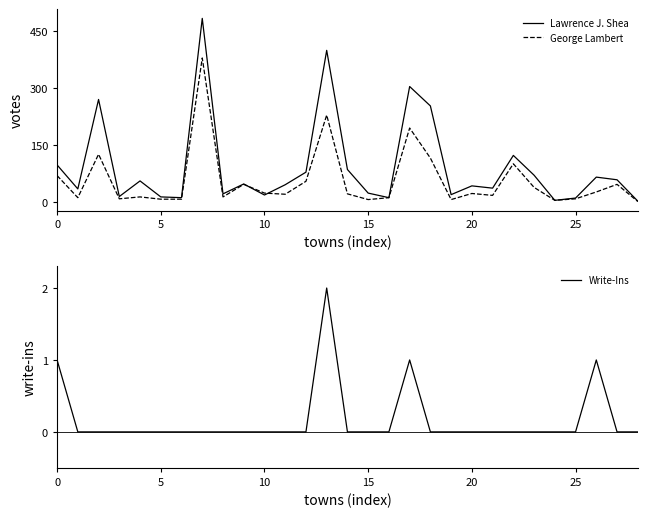

True or false: George Lambert has a value of 48 at 26.

False